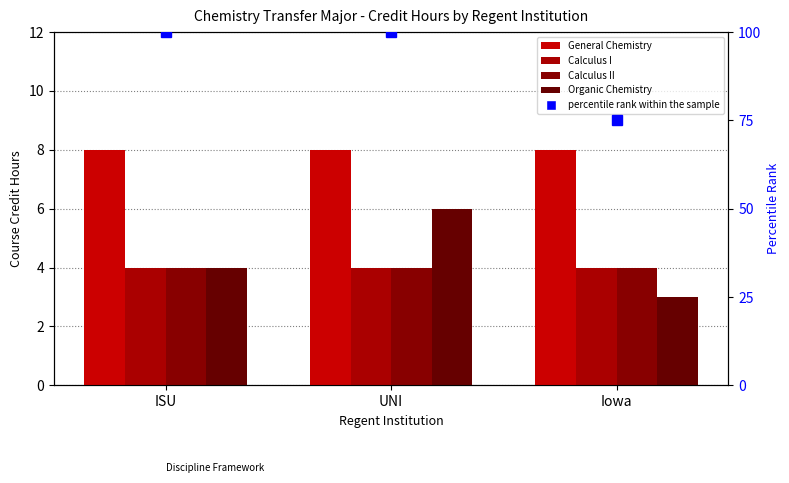

What is the highest value of the Organic Chemistry series?

6